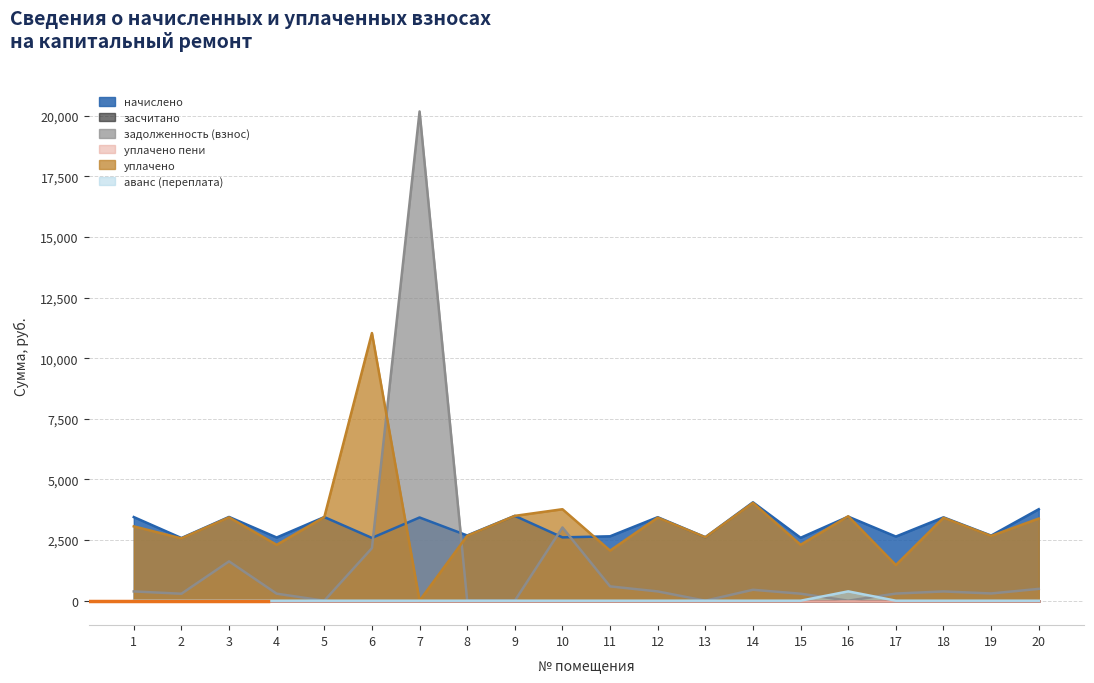

Is it true that начислено equals 1834.7 at 7?

False